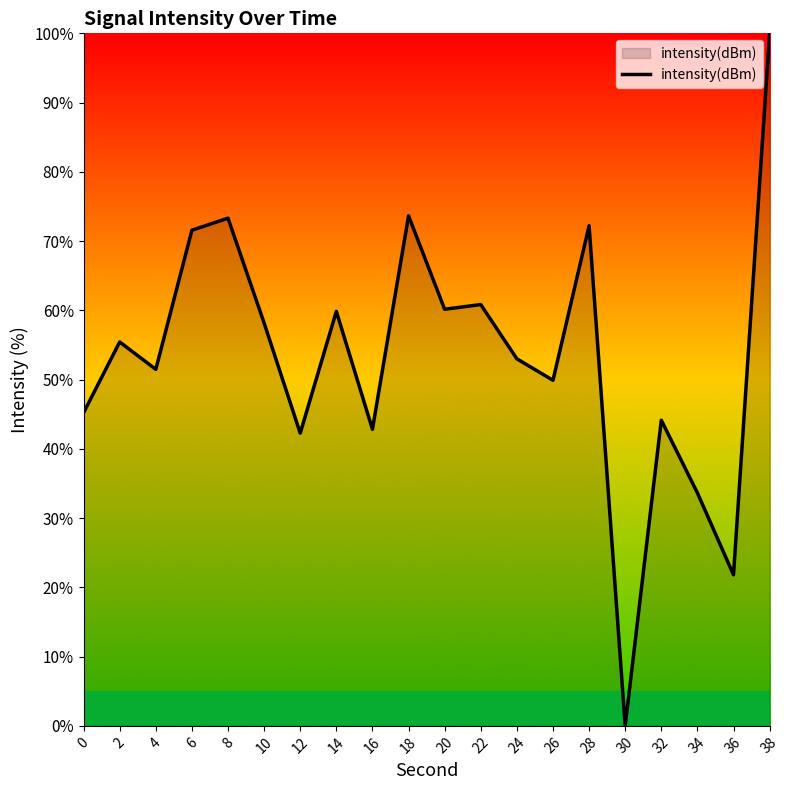

Which has a higher value, 26 or 34?

26